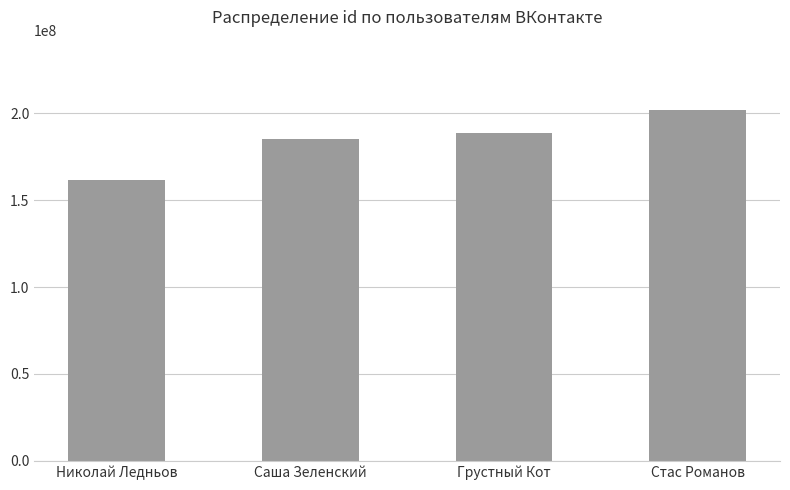

What is the sum of all values?

737841775